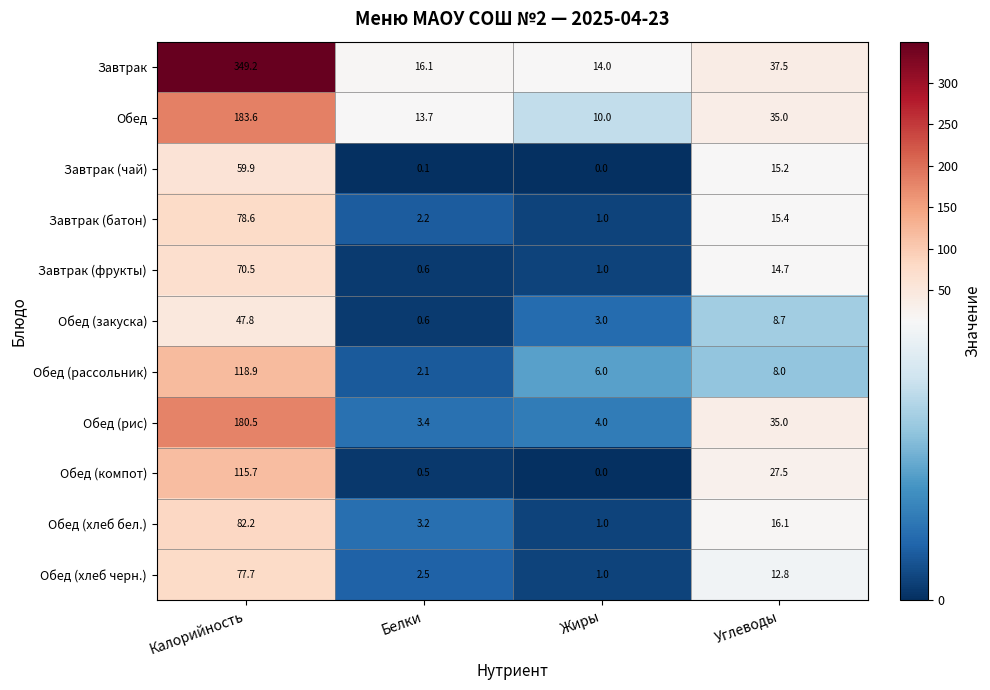

What is the total value across all series at Углеводы?

225.9